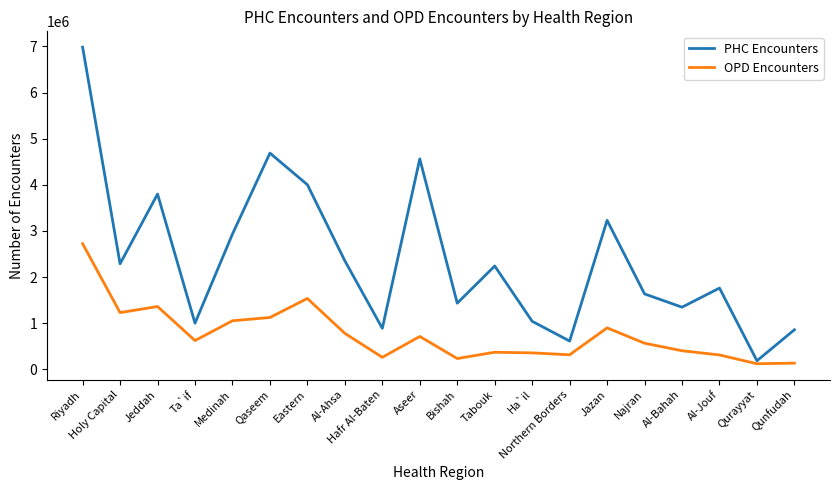

Rank the series at Ha`il from highest to lowest value.

PHC Encounters, OPD Encounters